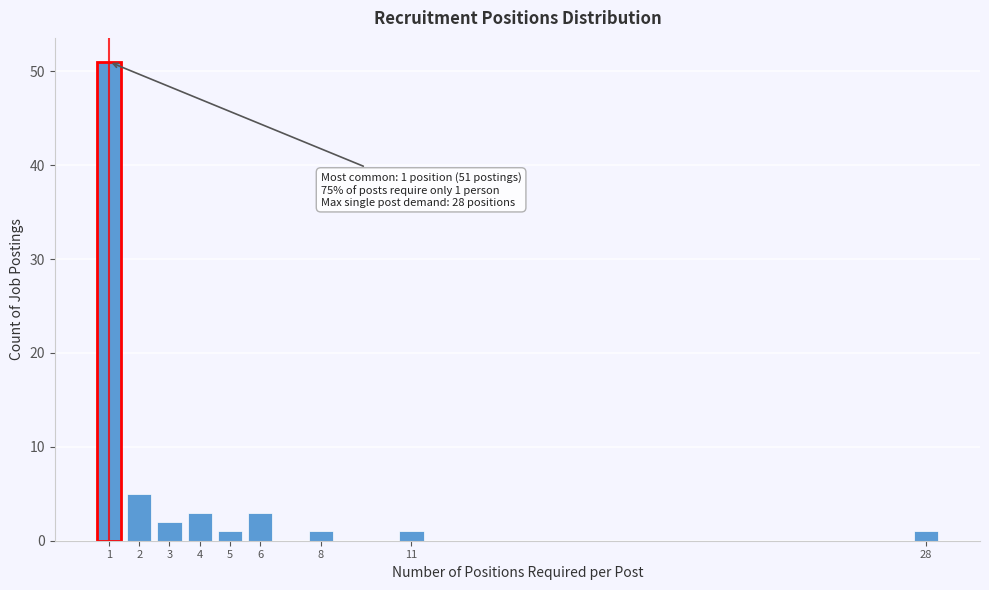

Reading right to left, transcribe all the data shown in this chart.

28=1	11=1	8=1	6=3	5=1	4=3	3=2	2=5	1=51